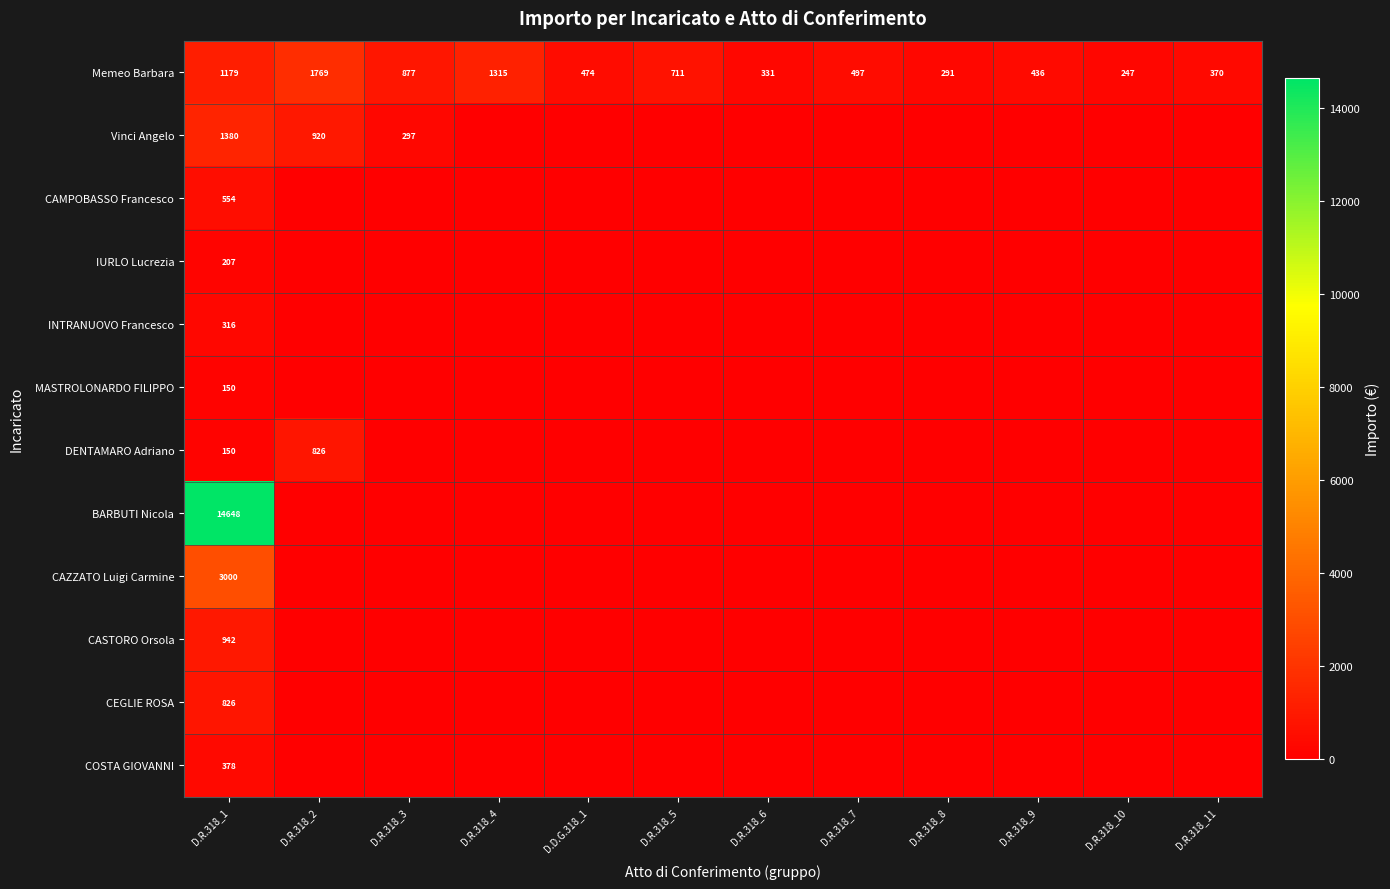

The IURLO Lucrezia series shows 207 at D.R.318_1. True or false?

True